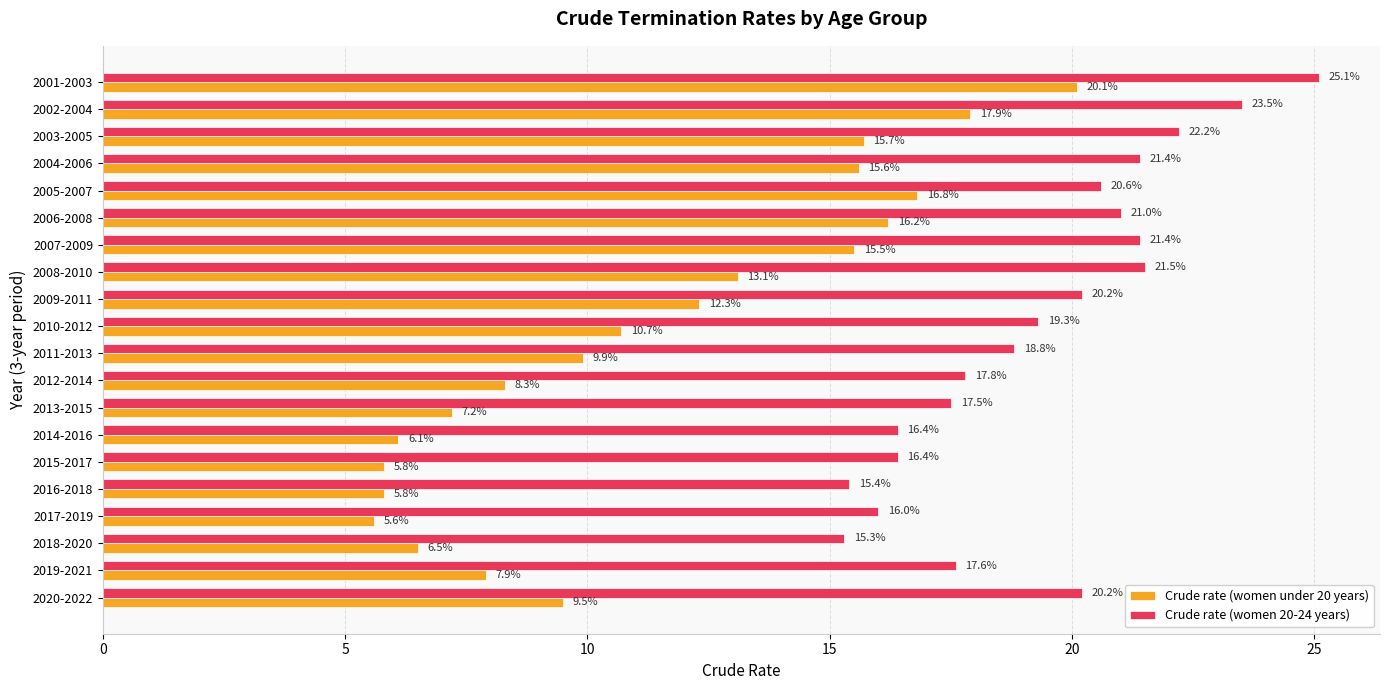

What is the smallest value displayed?

5.6